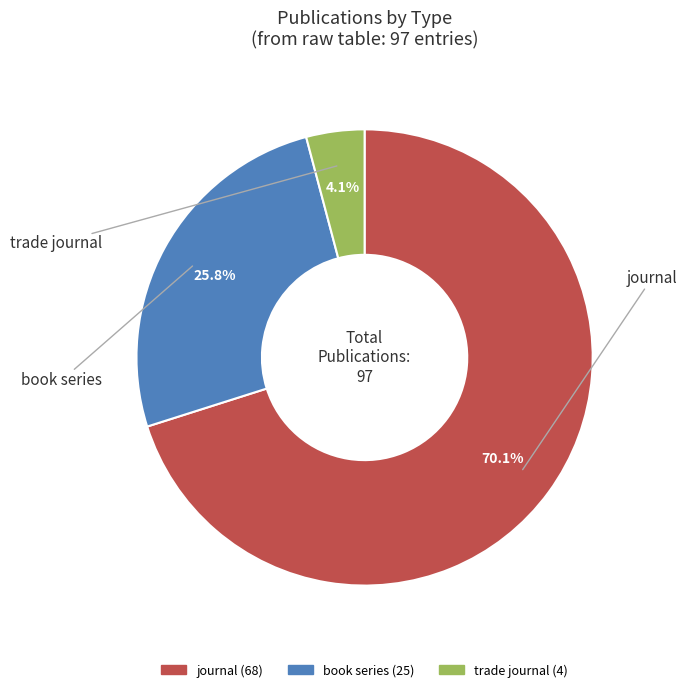

To the nearest percent, what is the difference between the largest and smallest slice percentages?

66%